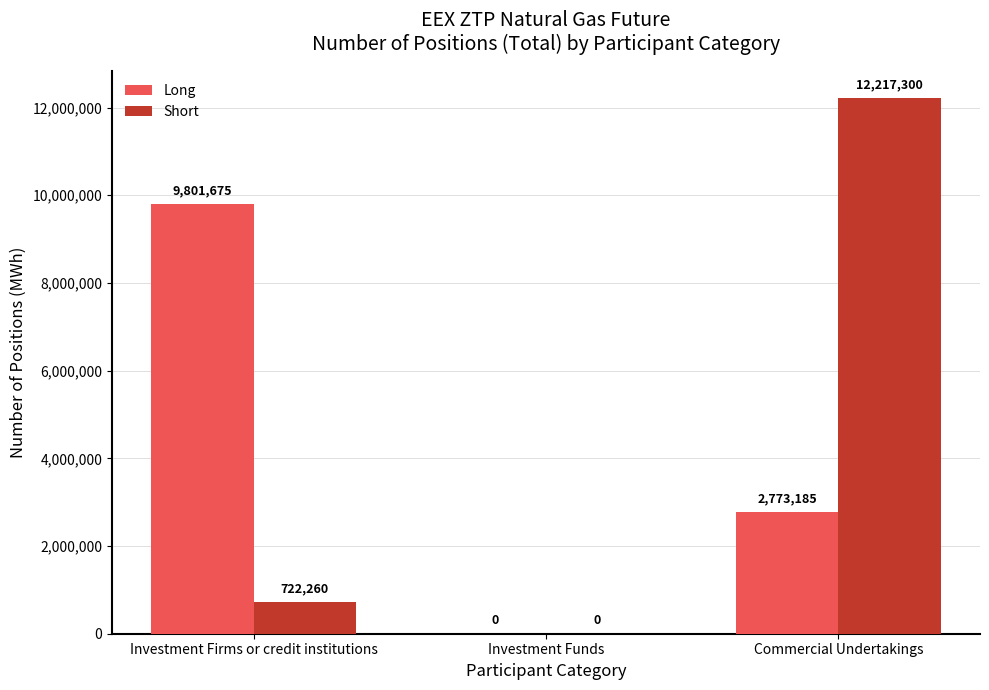

Where is Short nearest to the value 6108650?

Investment Firms or credit institutions